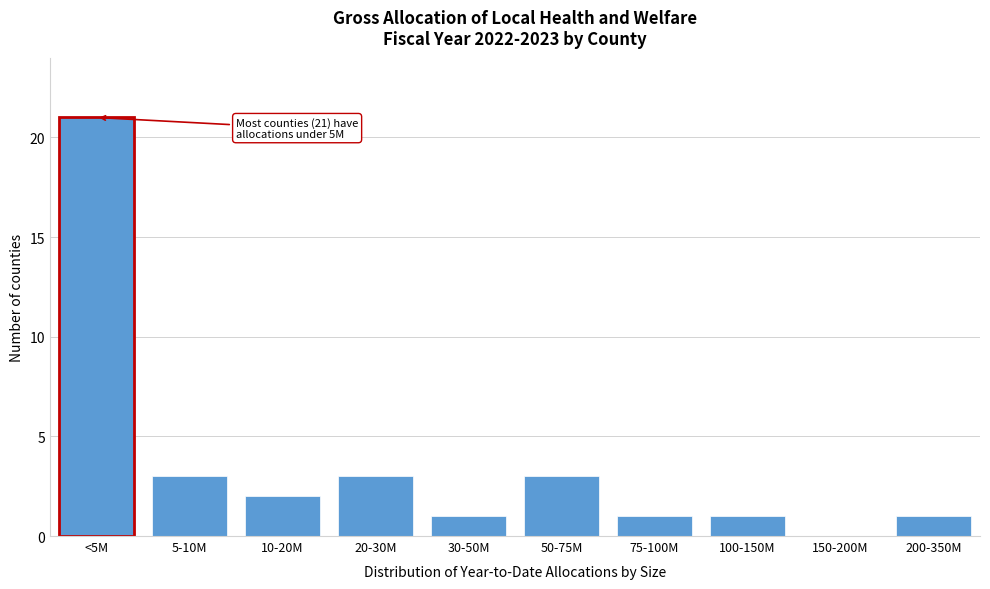

Reading left to right, what are all the values shown in this chart?

<5M=21	5-10M=3	10-20M=2	20-30M=3	30-50M=1	50-75M=3	75-100M=1	100-150M=1	150-200M=0	200-350M=1